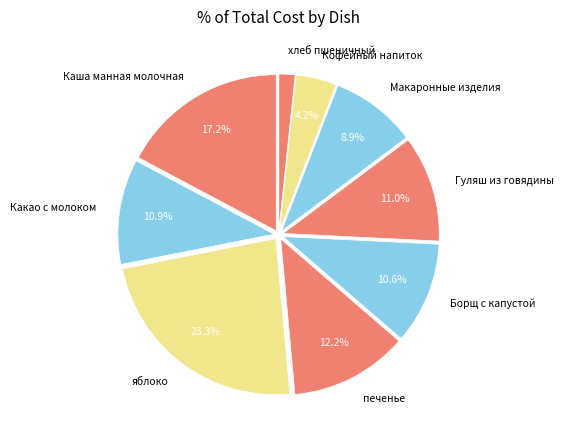

What percentage is the Какао с молоком slice, to the nearest percent?

11%